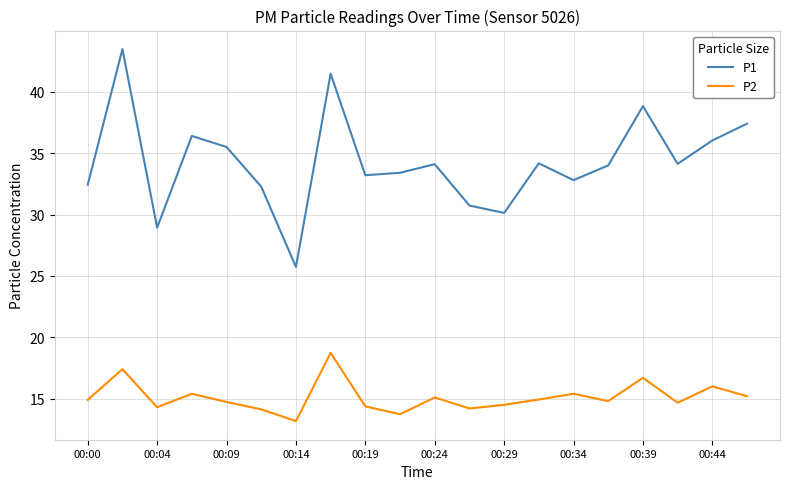

What is the lowest value of the P2 series?

13.2